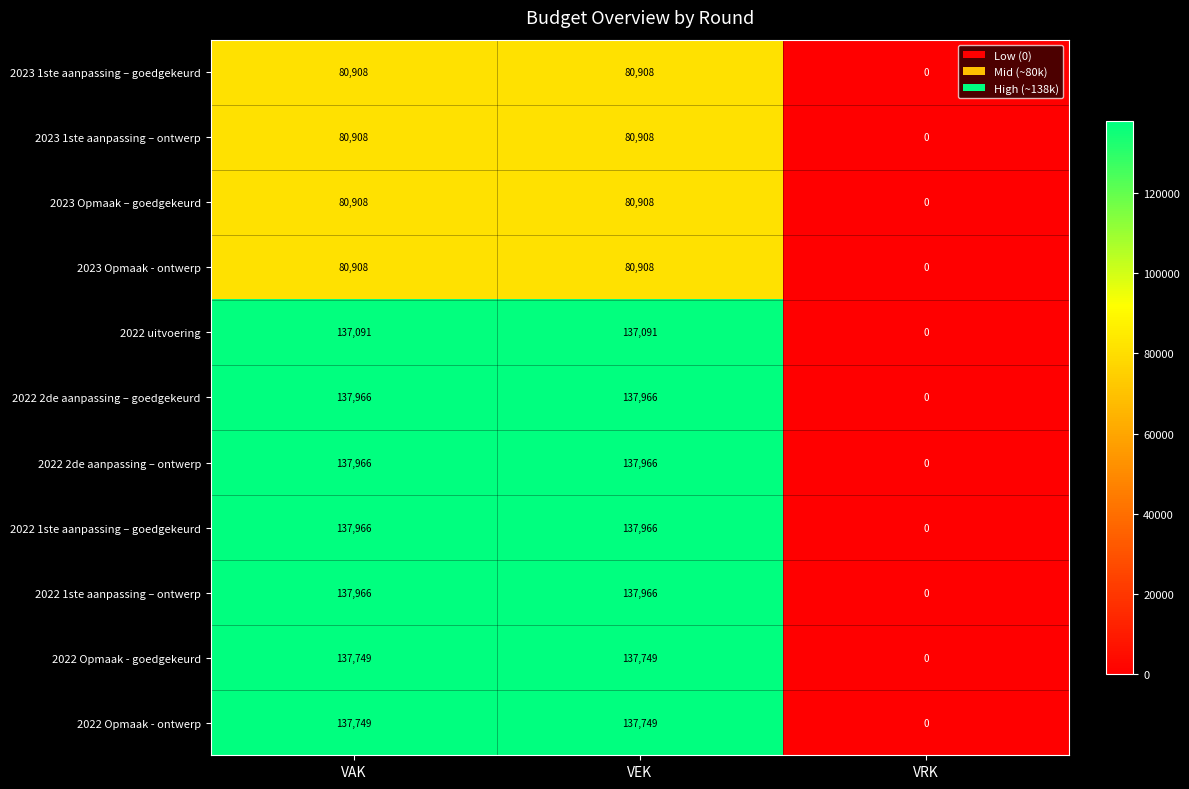

How many categories are shown in the chart?

3